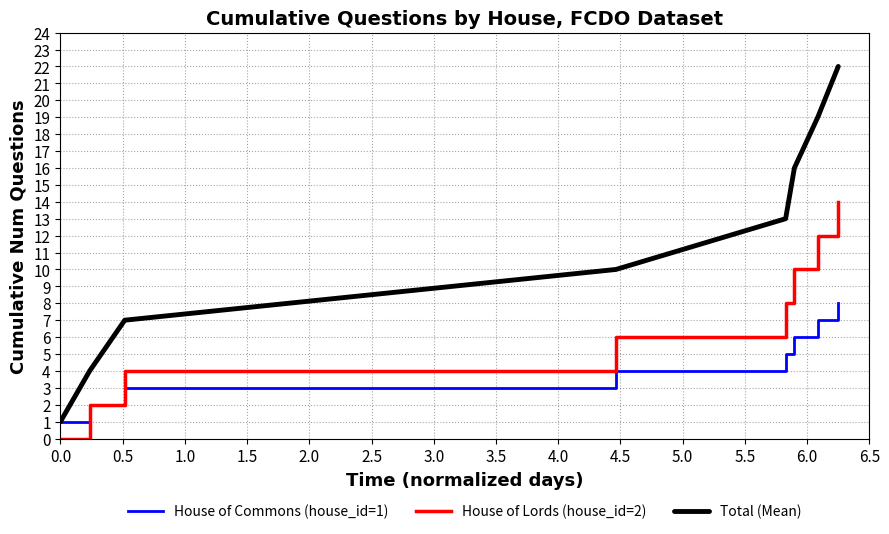

Which series has the largest total across all categories?

Total (Mean)